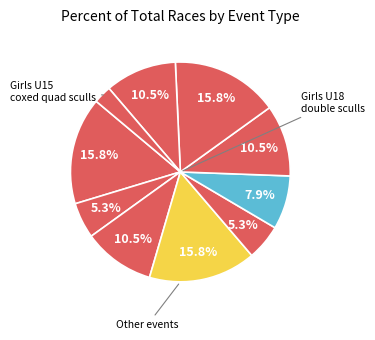

How many slices are in this pie chart?

10